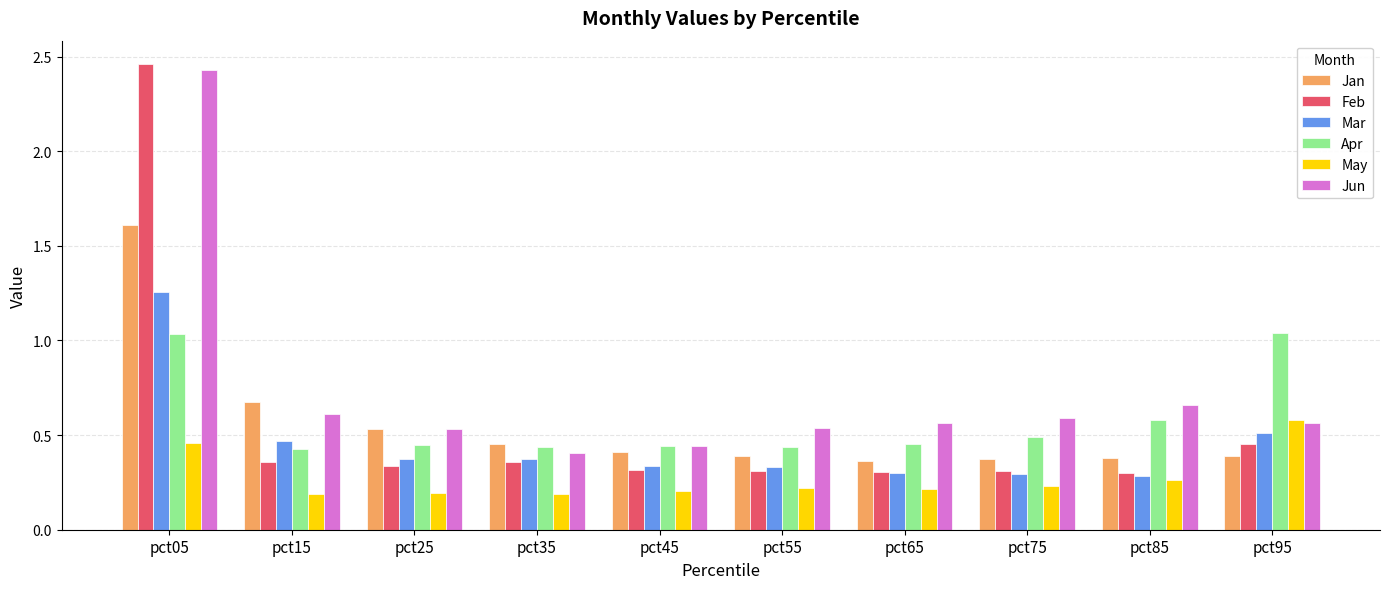

What is the sum of the Apr values at pct65 and pct75?

0.9